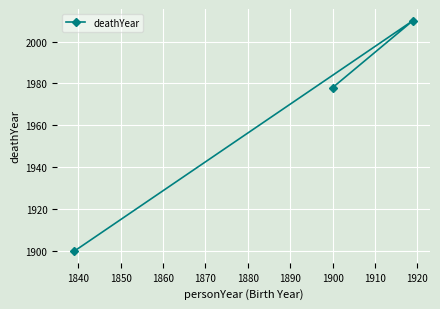

What is the value of the 3rd point from the left?

2010